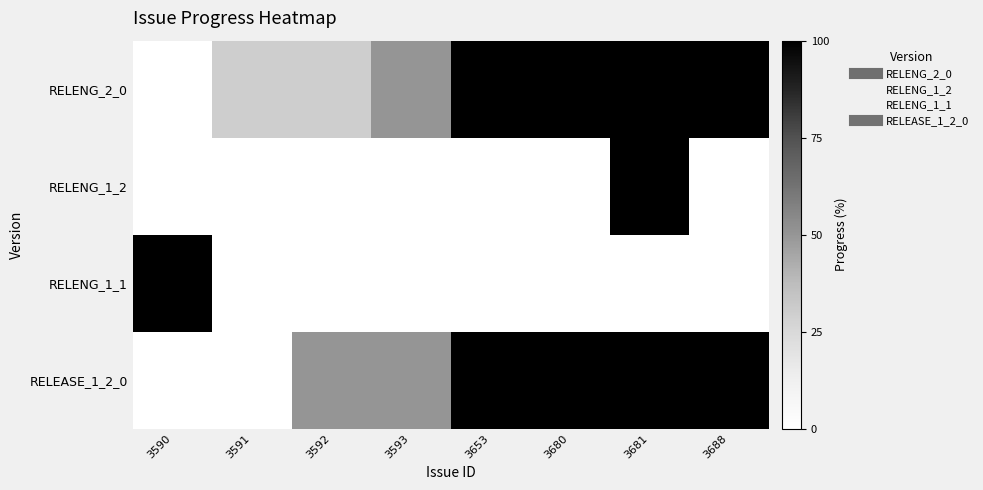

How many categories are shown in the chart?

8